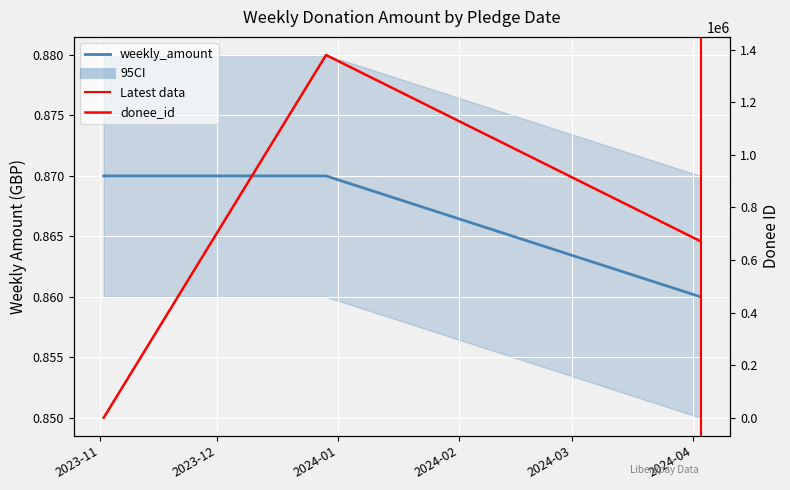

Where is donee_id nearest to the value 689569?

2024-04-03